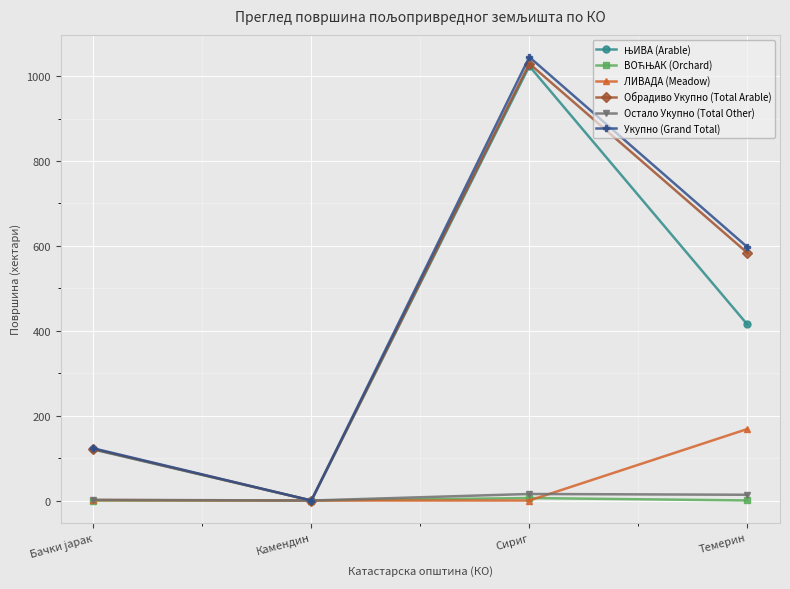

What is the maximum value shown in the chart?

1044.9